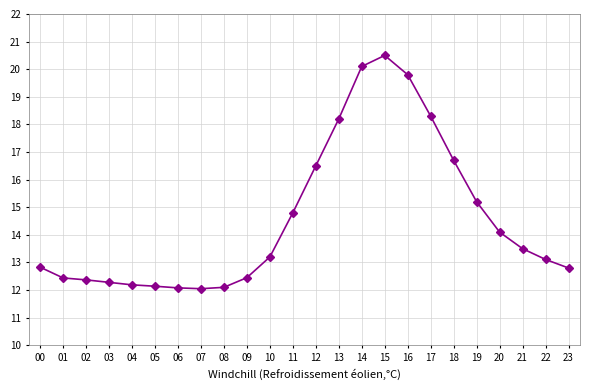

True or false: the data shows 12.3 at 03.

True